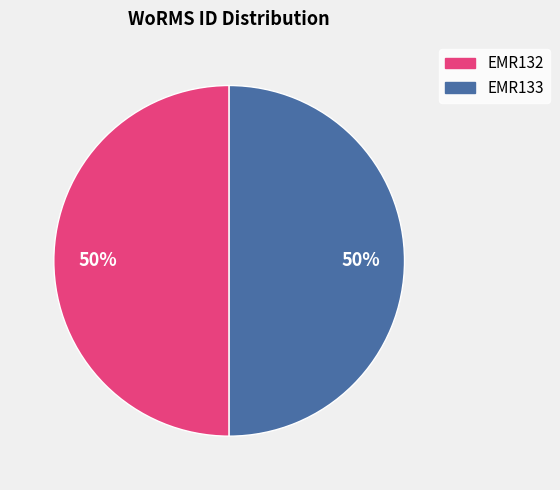

Do EMR132 and EMR133 together represent more than half of the pie?

Yes